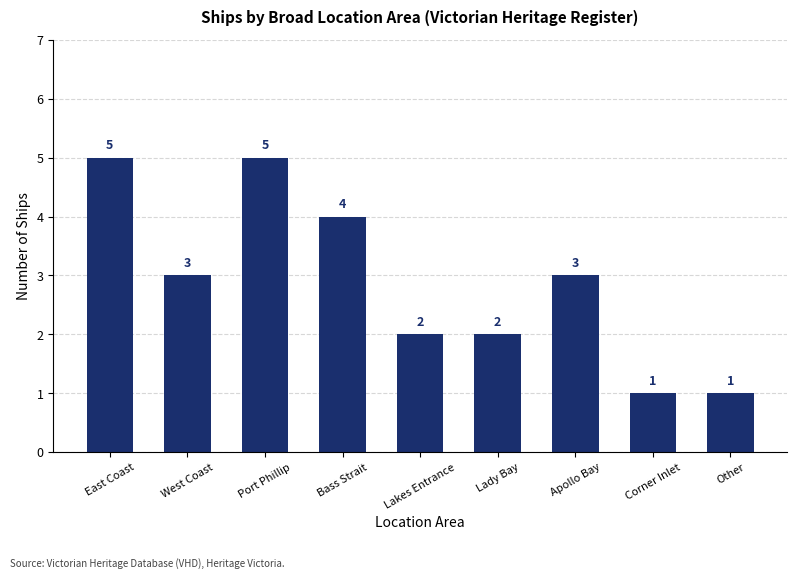

What is the maximum value shown in the chart?

5